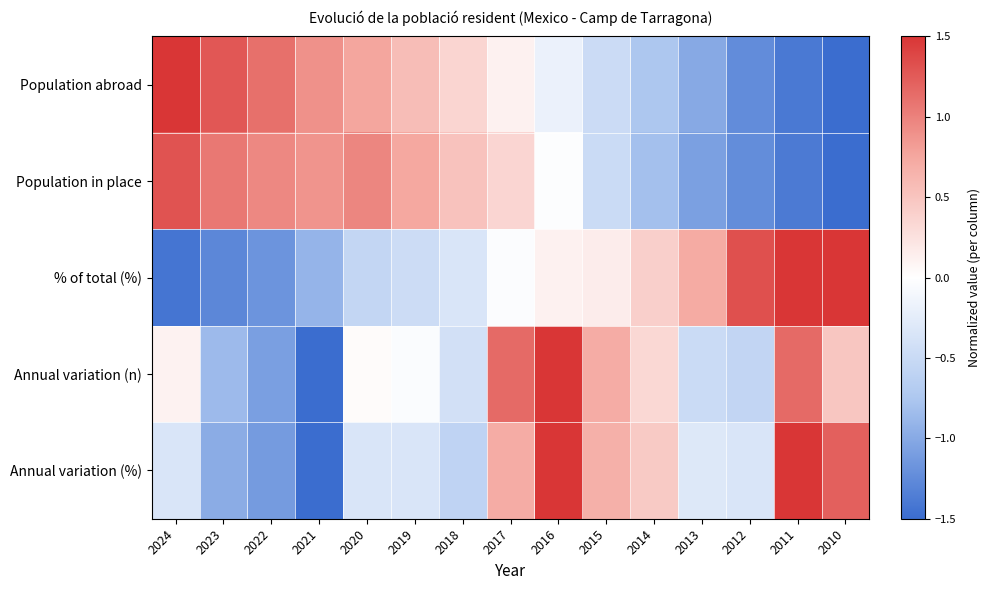

Which label corresponds to the largest value in the chart?

2016